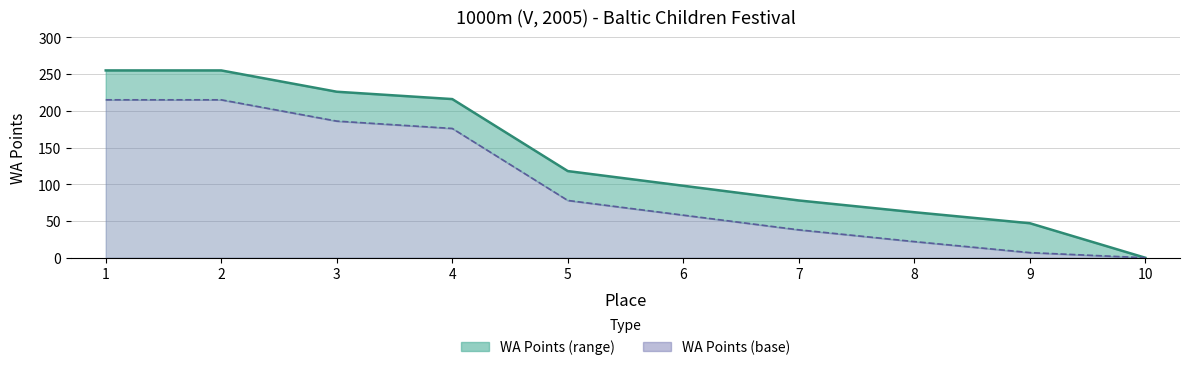

The value at 5 is 175. True or false?

False